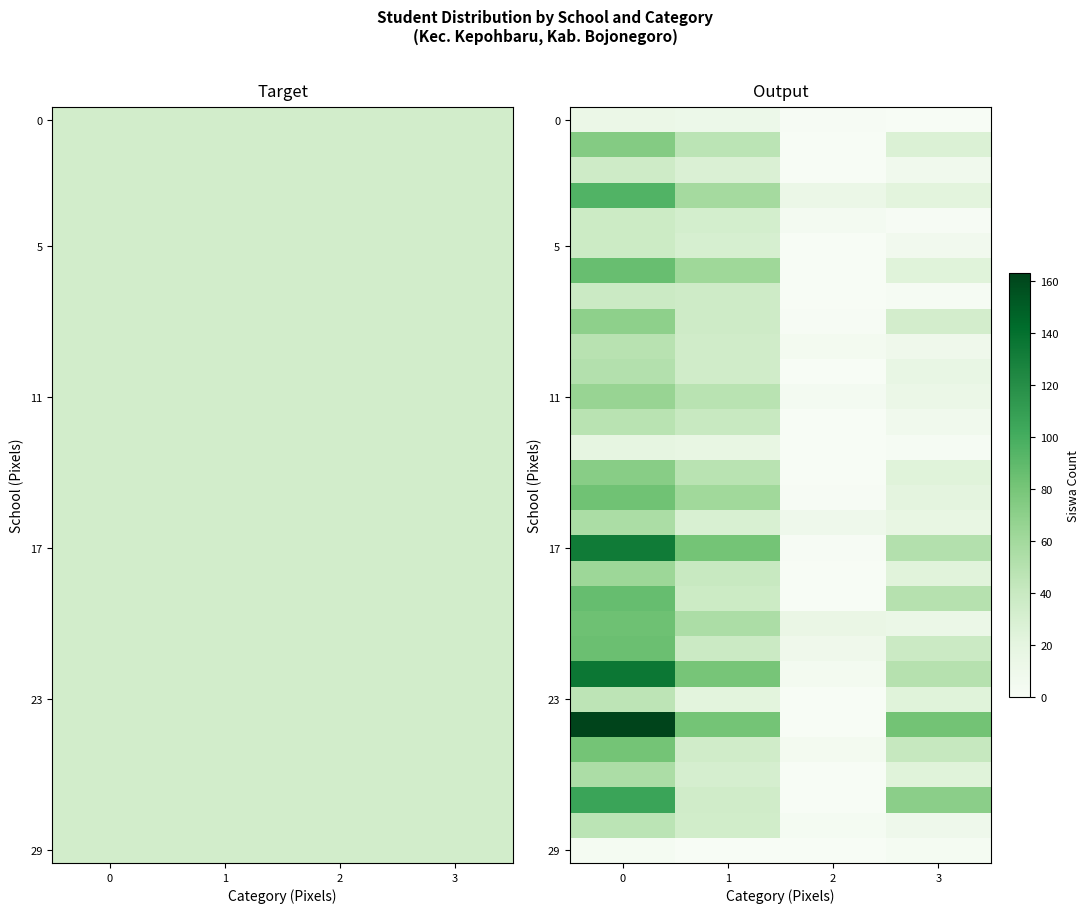

Between 3 and 1, which is larger?

1